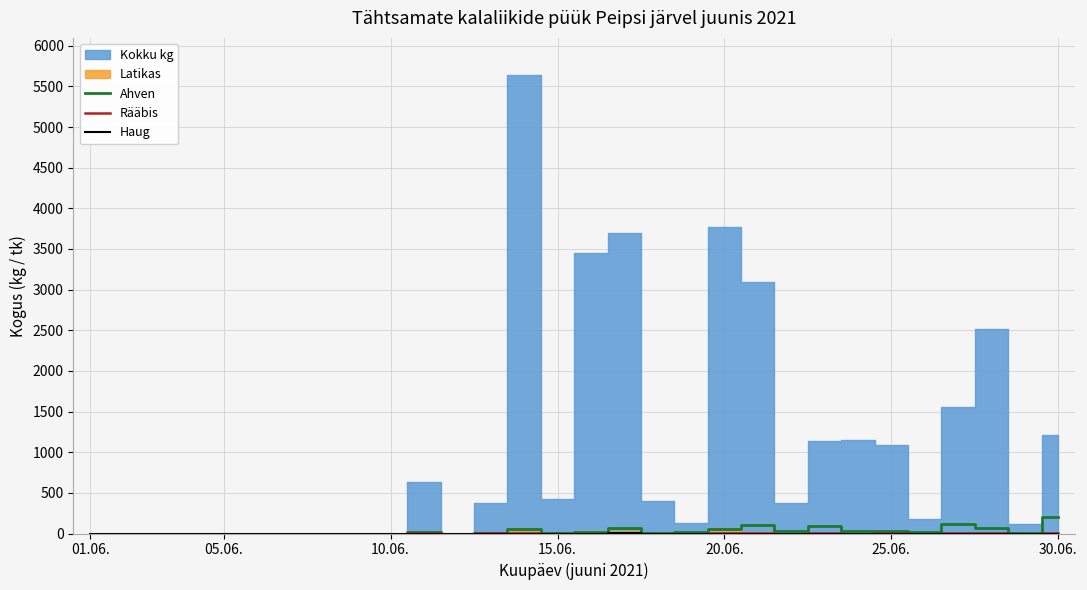

Is it true that Rääbis equals 0 at 15.06.?

True